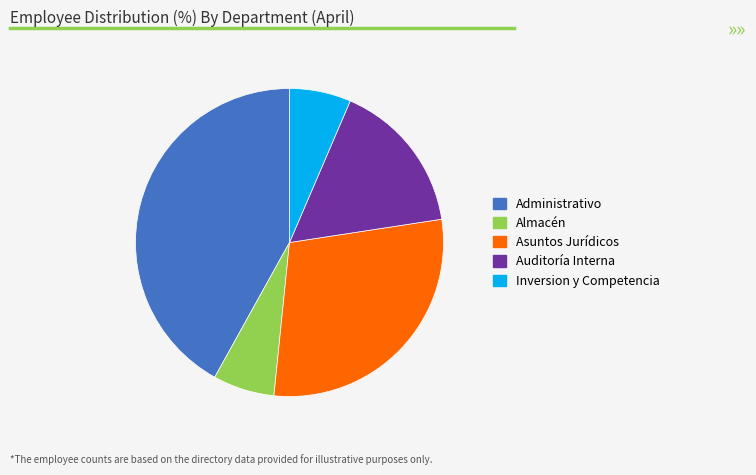

Which category has the biggest portion of the pie?

Administrativo